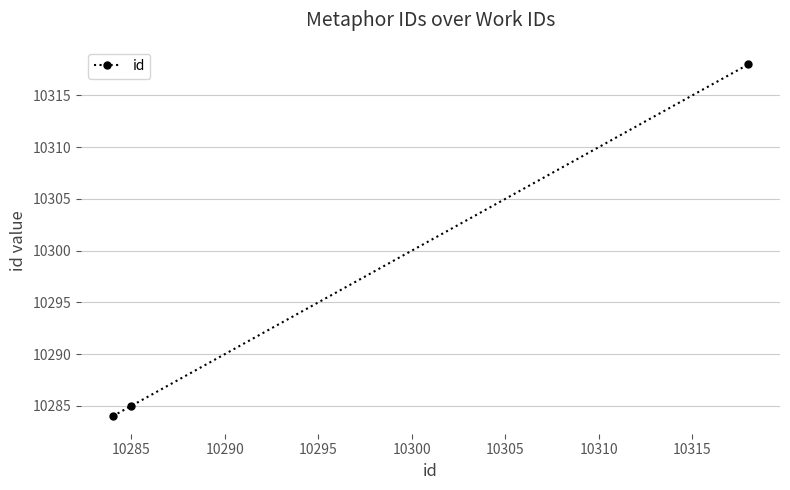

What is the value of the 3rd point from the left?

10318